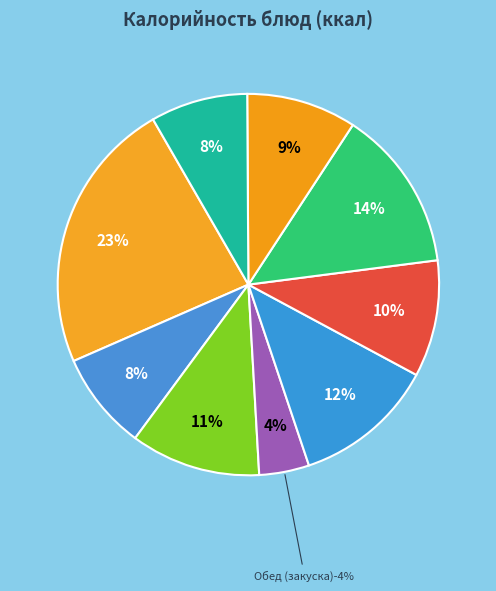

To the nearest percent, what is the combined percentage of Обед (гарнир) and Обед (хлеб бел.)?

22%